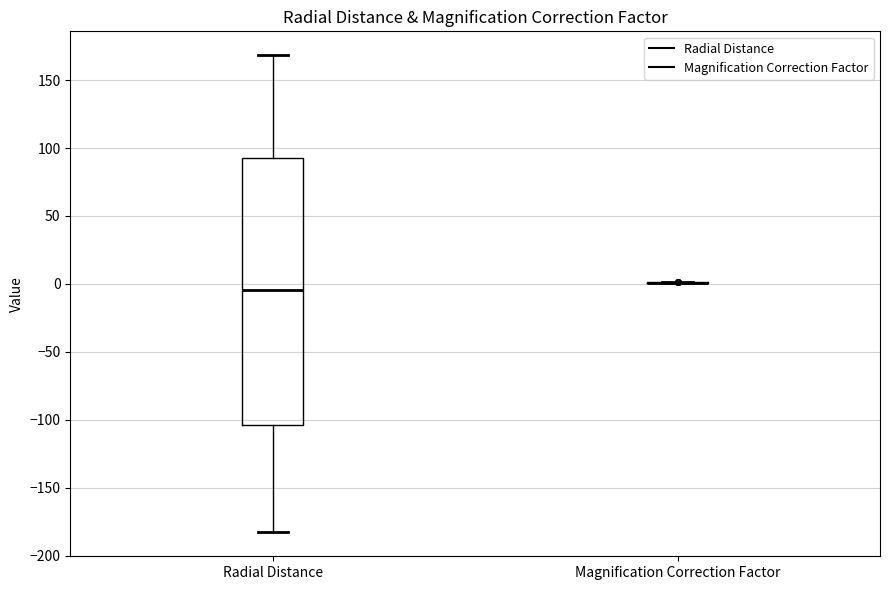

Which box is the tallest, from its lower edge to its upper edge?

Radial Distance